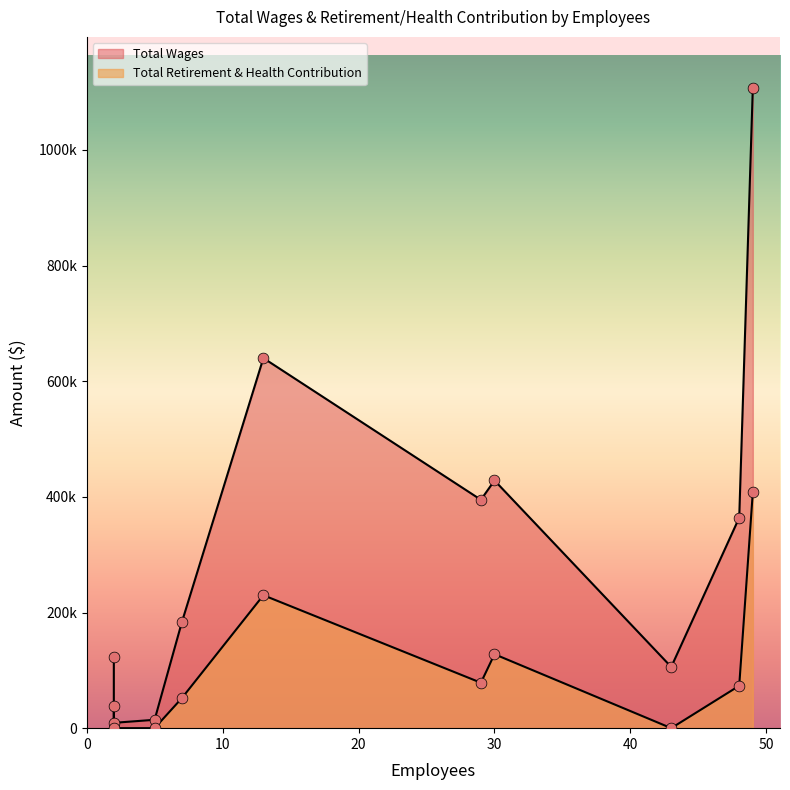

Which series has the largest total across all categories?

Total Wages